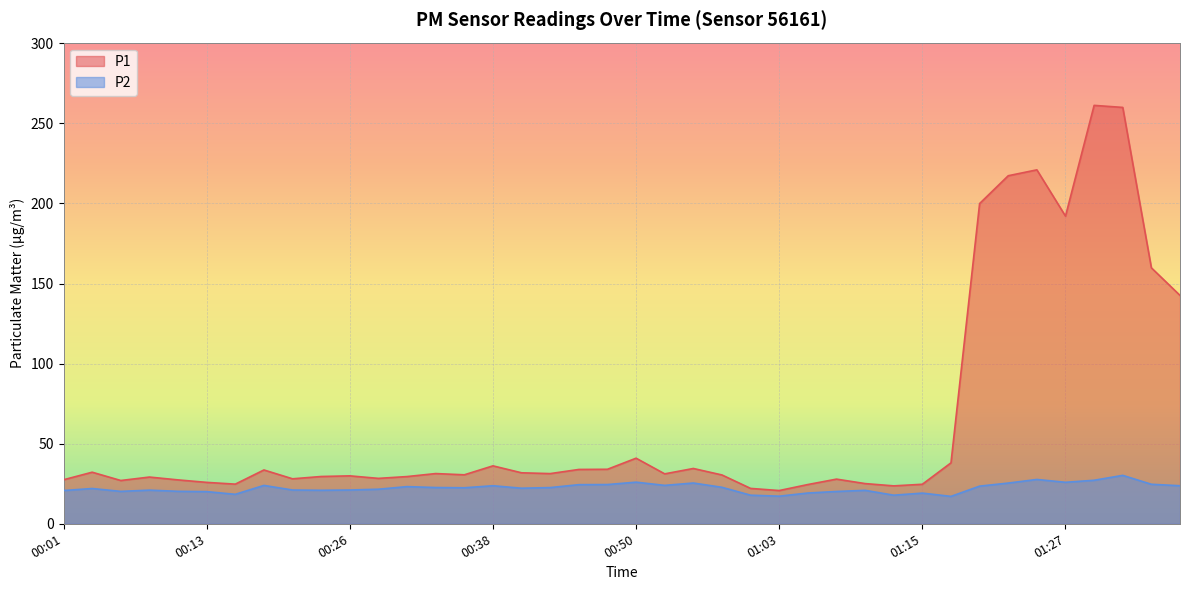

What is the label of the 35th point from the left?

01:24